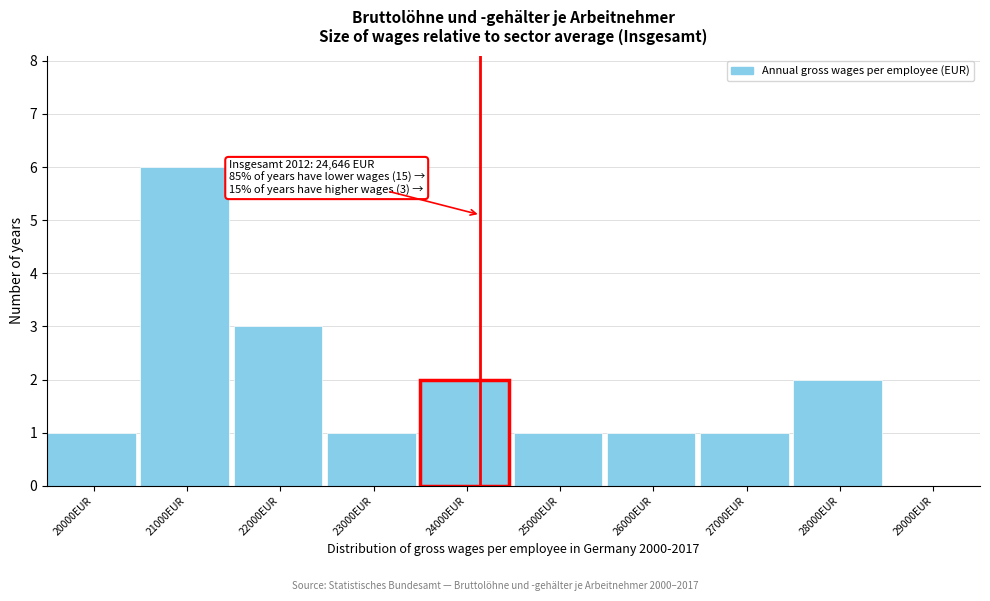

Reading left to right, what are all the values shown in this chart?

20000EUR=1	21000EUR=6	22000EUR=3	23000EUR=1	24000EUR=2	25000EUR=1	26000EUR=1	27000EUR=1	28000EUR=2	29000EUR=0